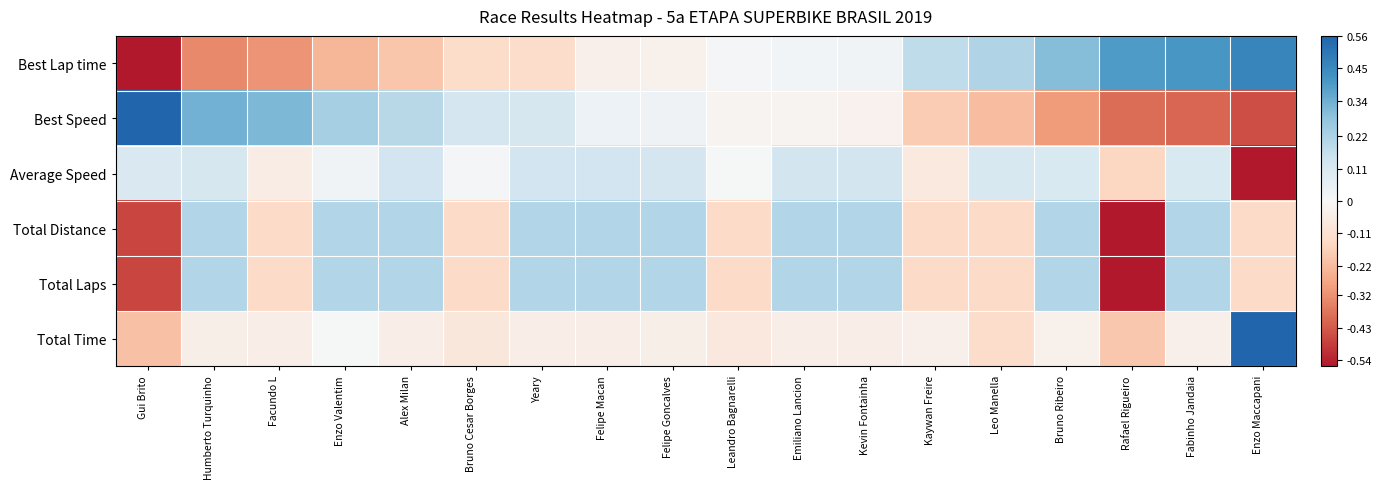

Between Emiliano Lancion and Rafael Rigueiro, which is larger?

Rafael Rigueiro